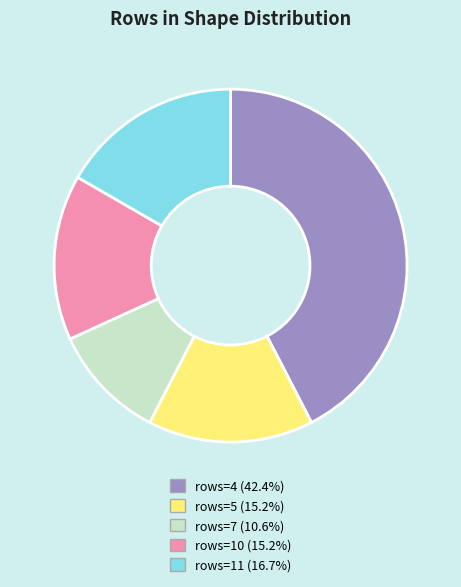

Is there a majority slice in this chart?

No